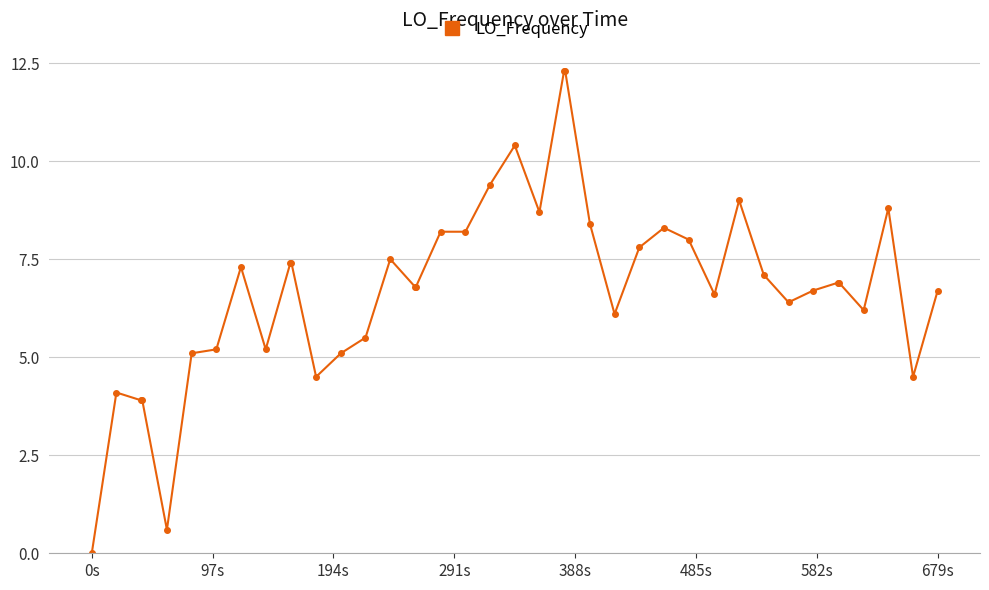

What is the value of the 19th point from the left?

8.2